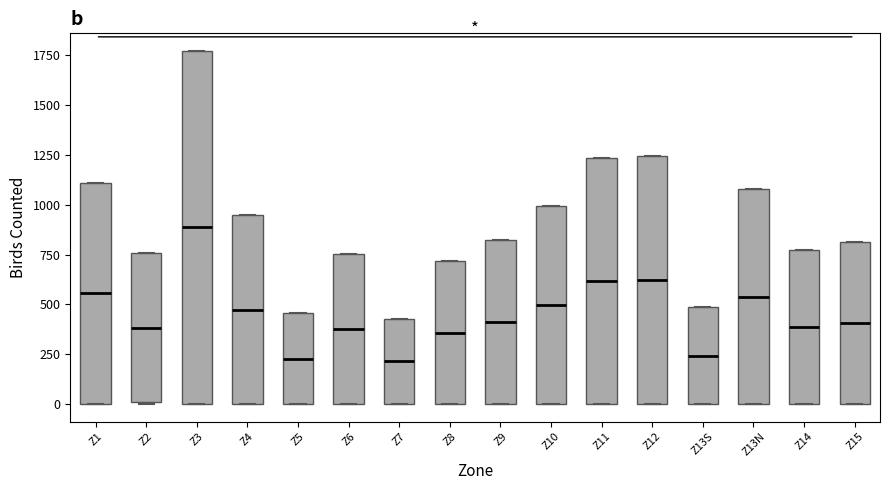

Comparing the boxes themselves (not the whiskers), which one is the tallest?

Z3